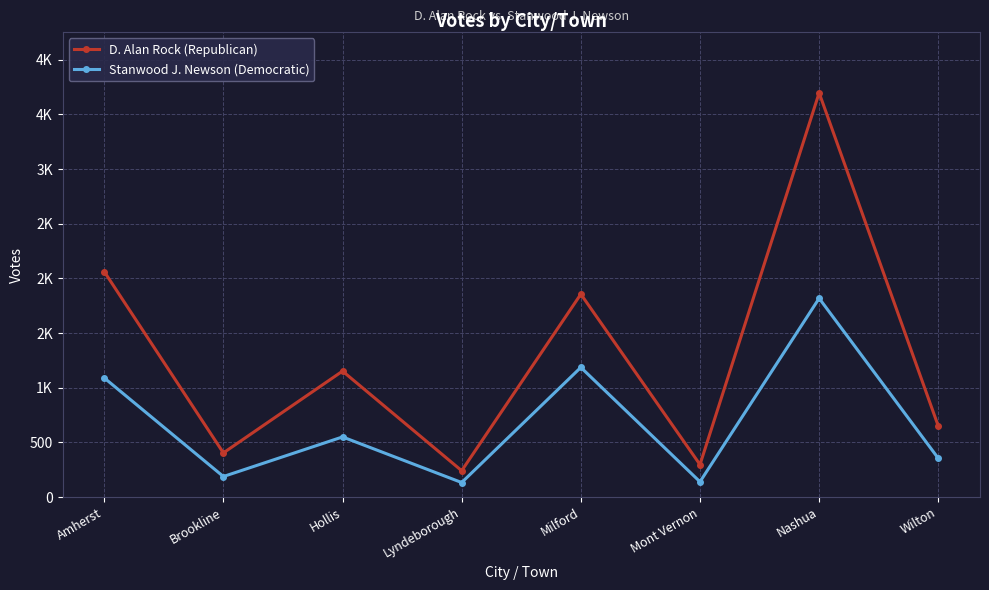

What is the label of the 6th point from the right?

Hollis